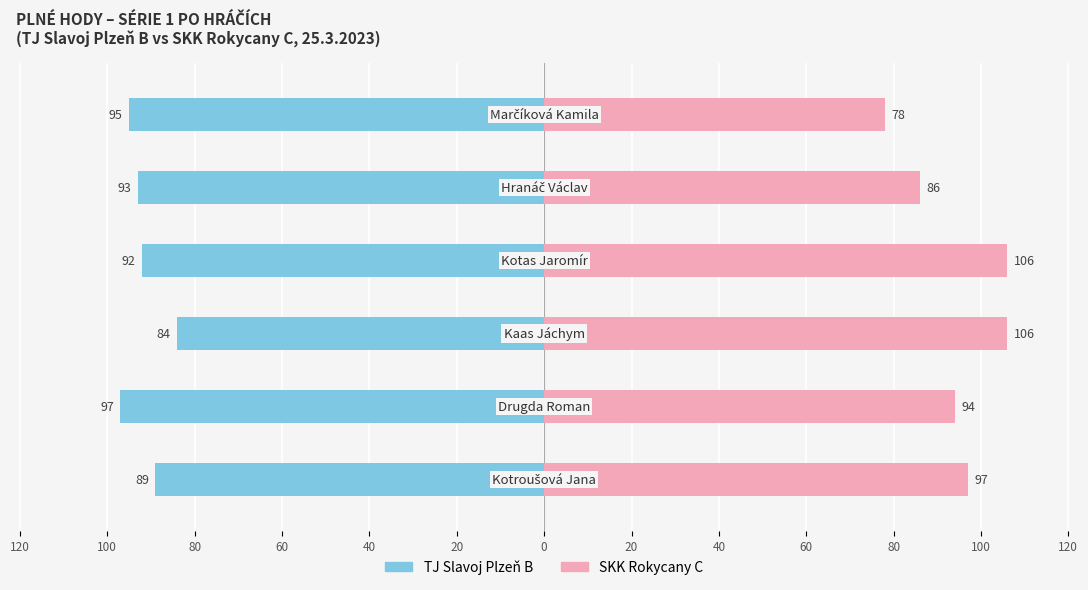

At how many categories does at least one series exceed 97?

2